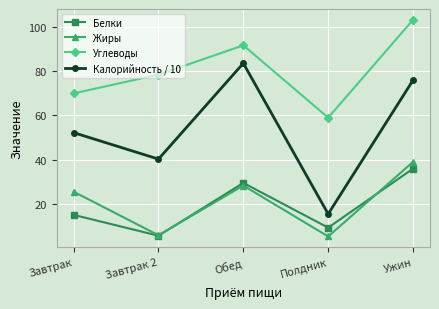

At which category is the sum across all series the highest?

Ужин